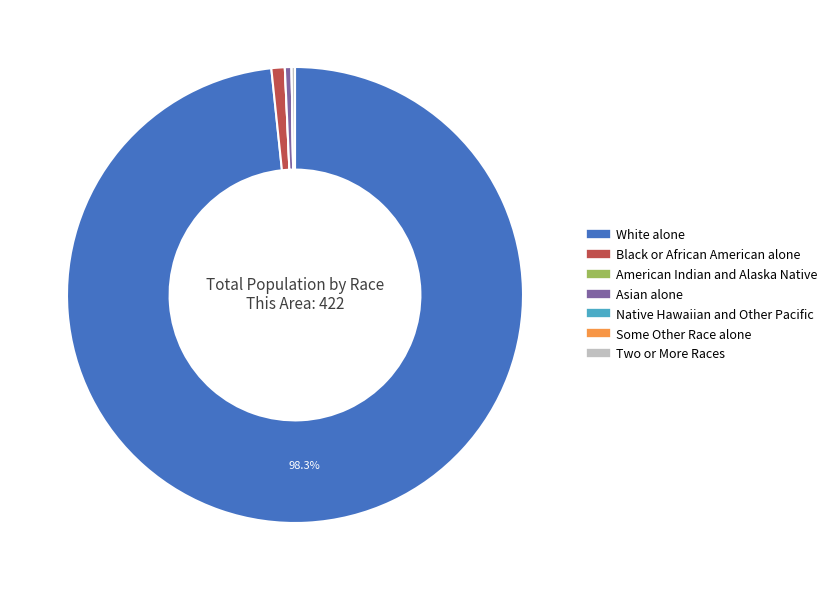

Which category has the biggest portion of the pie?

White alone